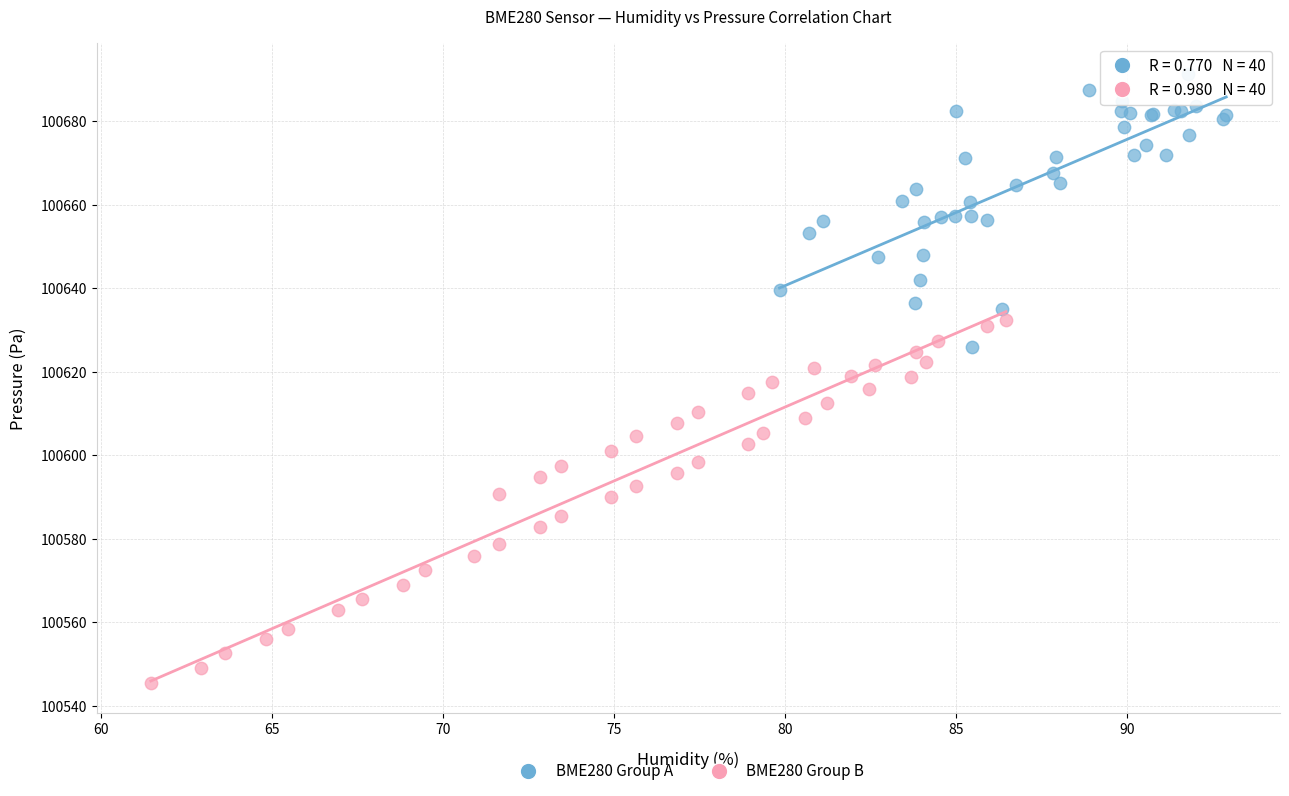

What are all the series names shown in the legend?

BME280 Group A, BME280 Group B